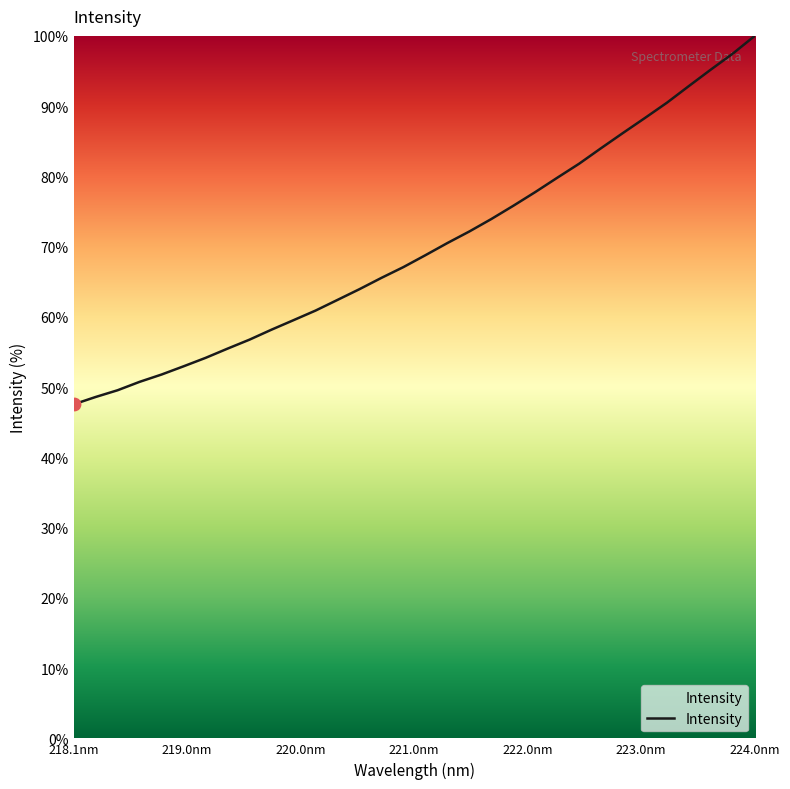

What is the greatest value displayed?

100.0